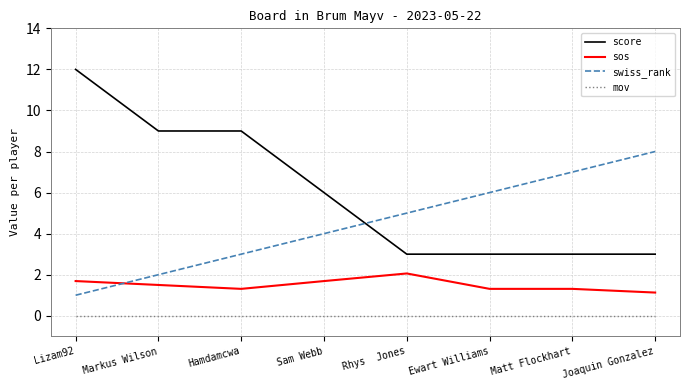

Which series has the largest total across all categories?

score